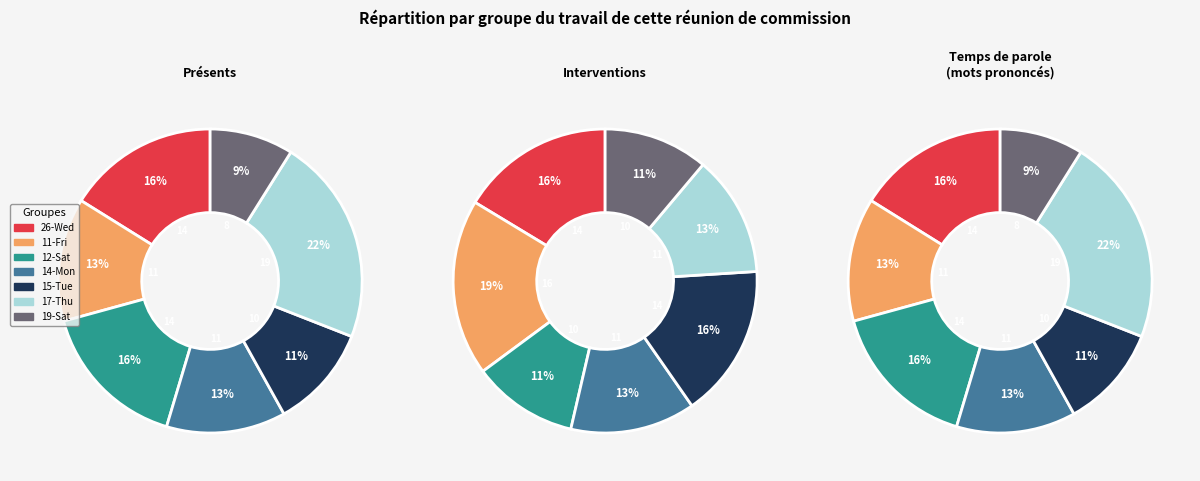

How many slices are in this pie chart?

7